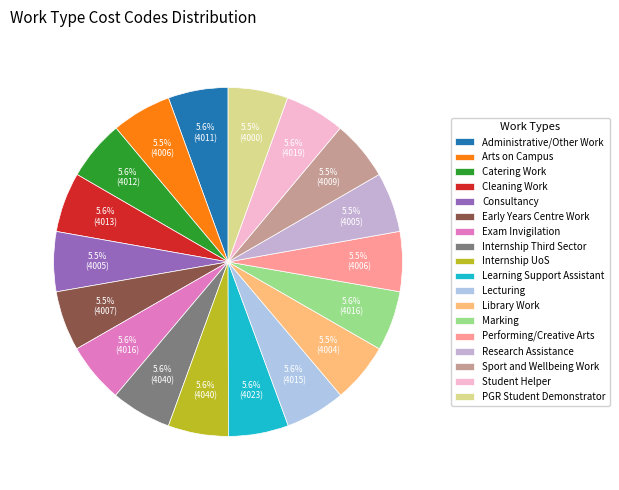

Is there any slice that represents more than half of the pie?

No